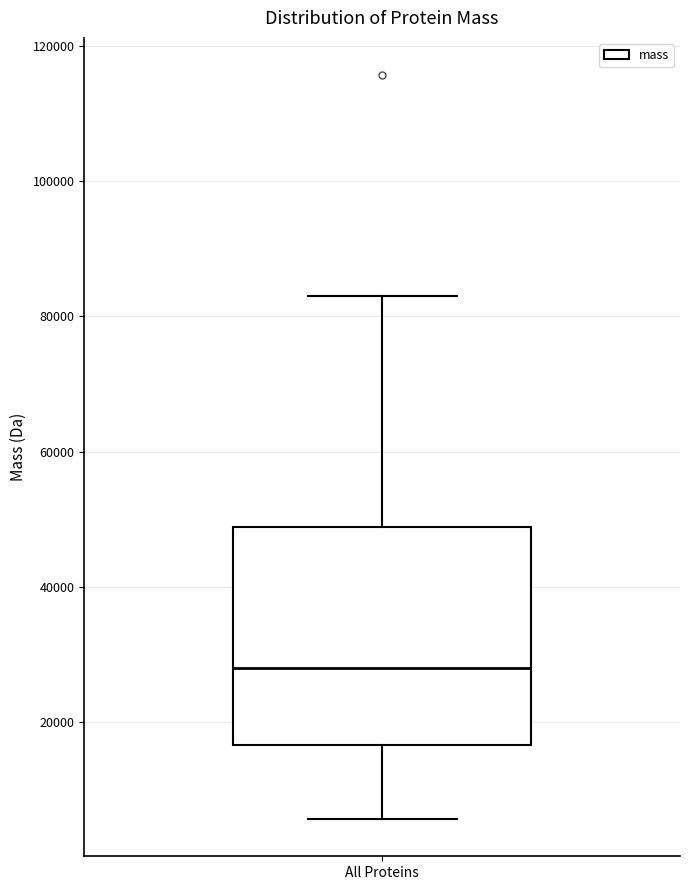

Transcribe this box plot: give where the median line is, the range the box spans, and where the two whiskers end, as read against the y-axis. The values are not printed on the chart, so give them approximately, as read against the axis.

median 28000, box 16000 to 48000, whiskers 6000 to 84000